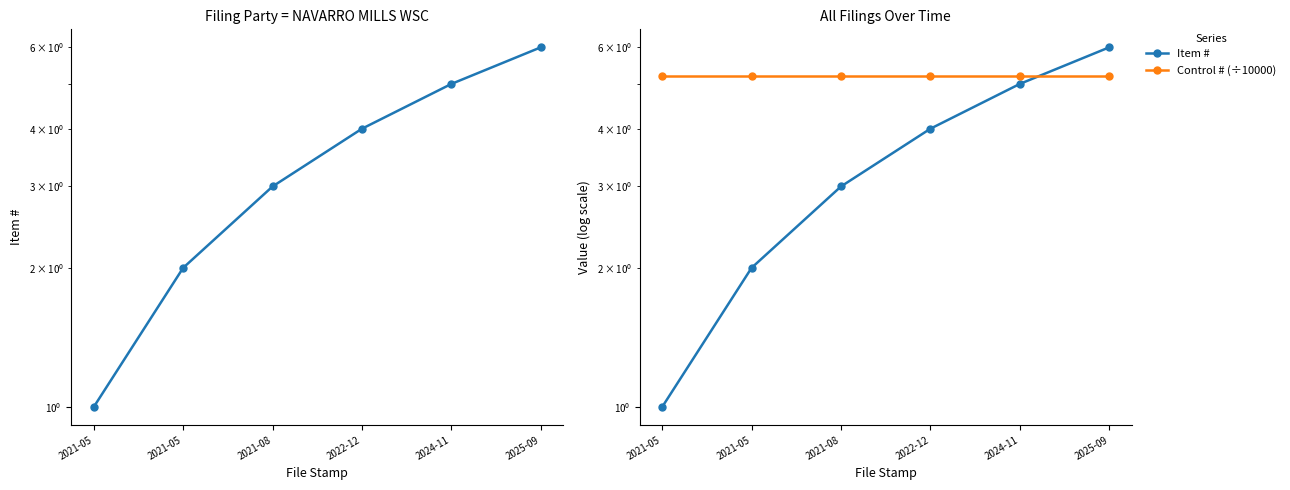

Reading left to right, list all the values displayed in this chart.

Item #: 2021-05=1.0	2021-05=2.0	2021-08=3.0	2022-12=4.0	2024-11=5.0	2025-09=6.0
Control # (÷10000): 2021-05=5.2	2021-05=5.2	2021-08=5.2	2022-12=5.2	2024-11=5.2	2025-09=5.2